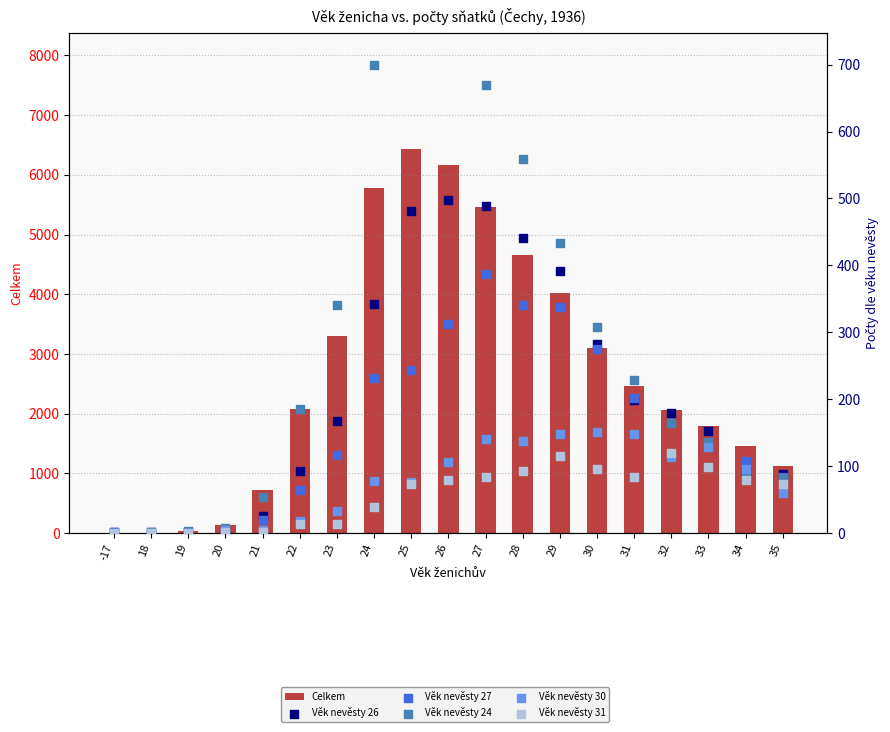

At how many categories does at least one series exceed 4411?

5